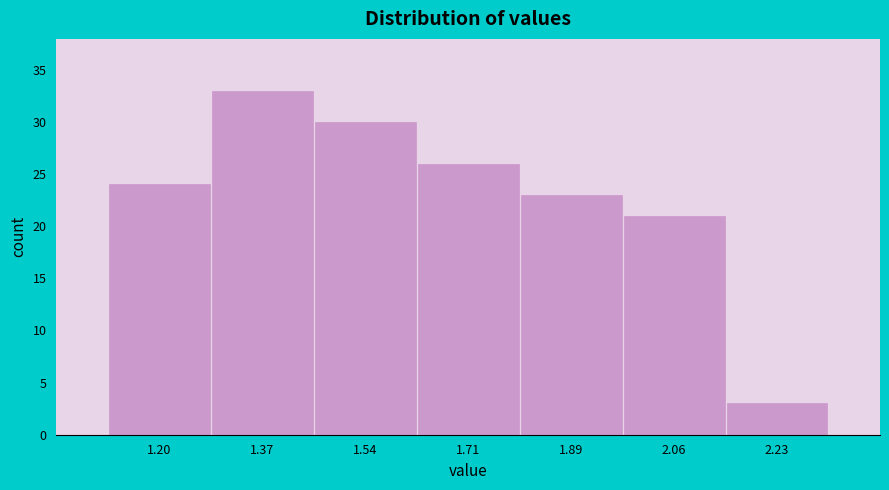

Reading left to right, transcribe all the data shown in this chart.

1.20=24	1.37=33	1.54=30	1.71=26	1.89=23	2.06=21	2.23=3